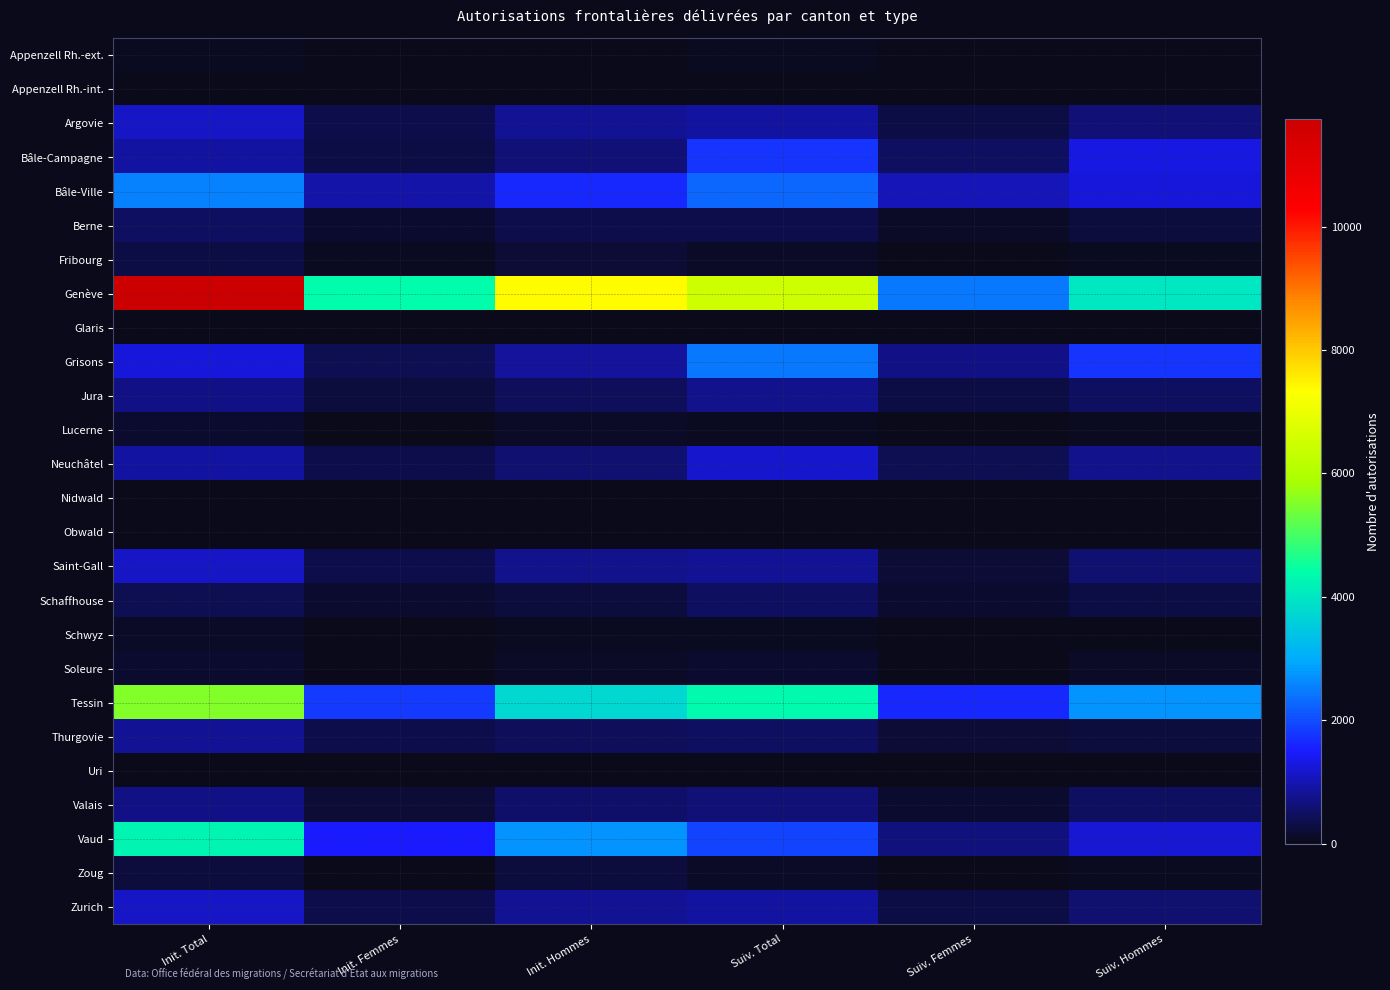

What is the total value across all series at Suiv. Total?

26277